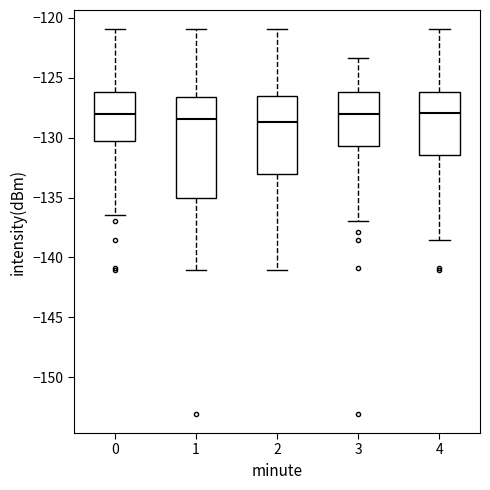

Reading left to right, read every box against the y-axis: the position of its median line, the range the box covers, and the ends of its whiskers. The values are not printed on the chart, so give them approximately, as read against the axis.

0: median -128.0, box -130.5 to -126.0, whiskers -136.5 to -121.0
1: median -128.5, box -135.0 to -126.5, whiskers -141.0 to -121.0
2: median -128.5, box -133.0 to -126.5, whiskers -141.0 to -121.0
3: median -128.0, box -130.5 to -126.0, whiskers -137.0 to -123.5
4: median -128.0, box -131.5 to -126.0, whiskers -138.5 to -121.0